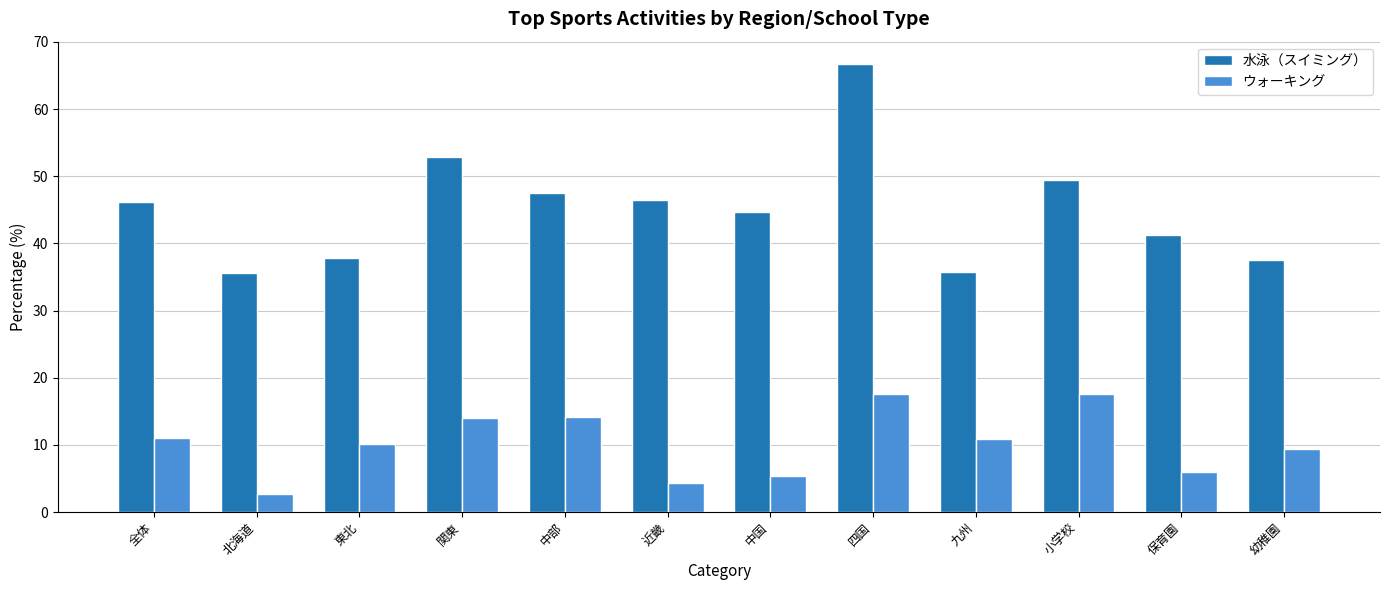

How many categories are shown in the chart?

12